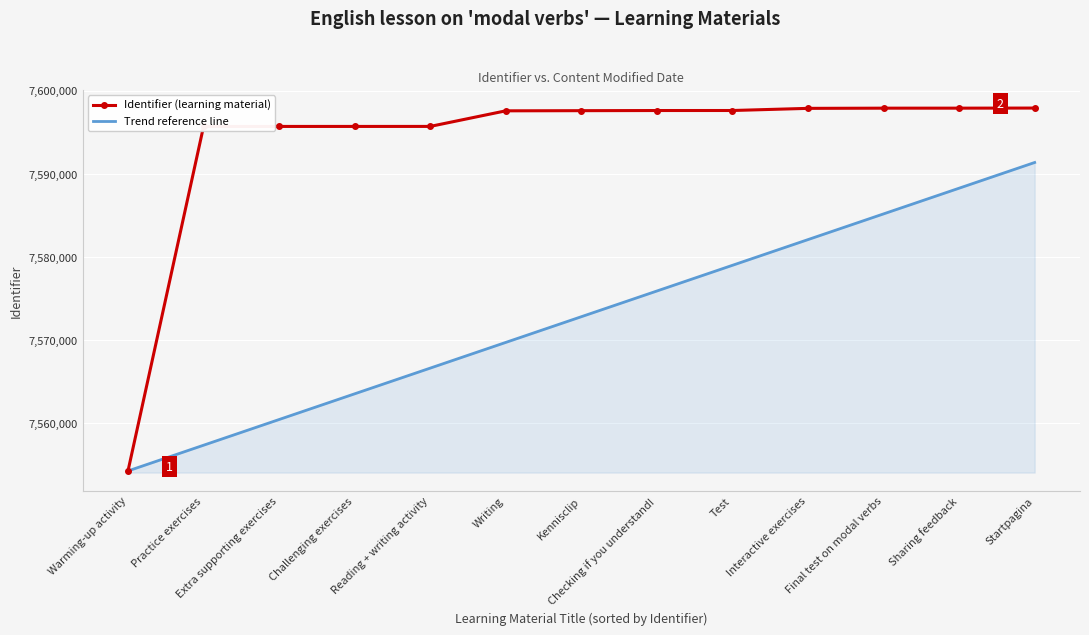

What are all the series names shown in the legend?

Identifier (learning material), Trend reference line